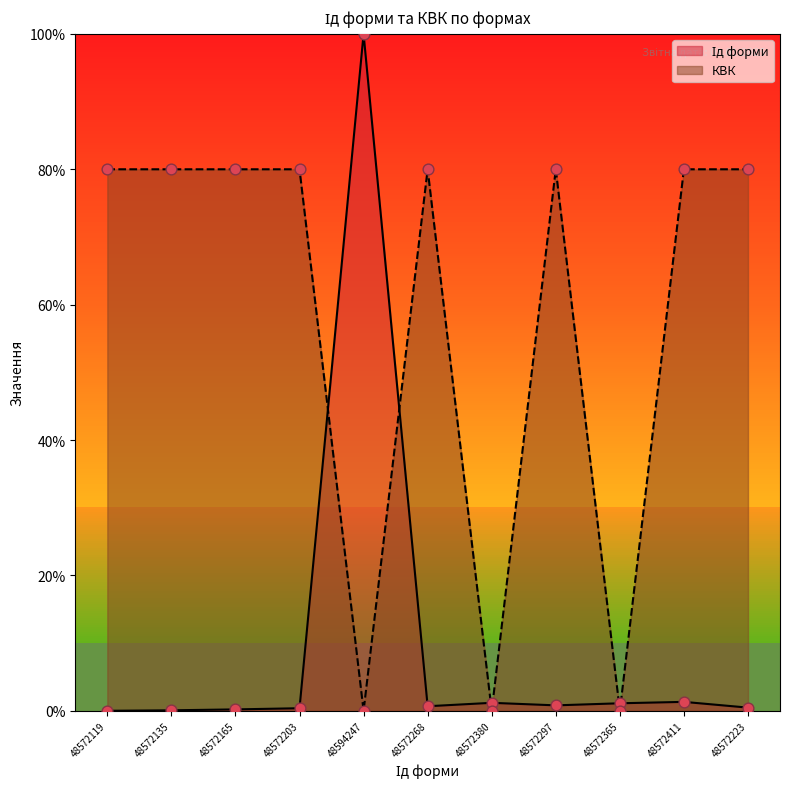

Is the value of Ід форми at 48572135 greater than the value of КВК at 48572297?

No